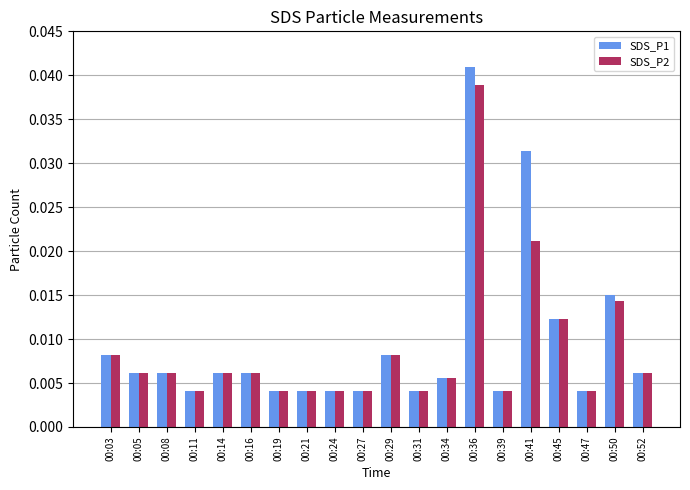

Which series has the largest range (max minus min)?

SDS_P1